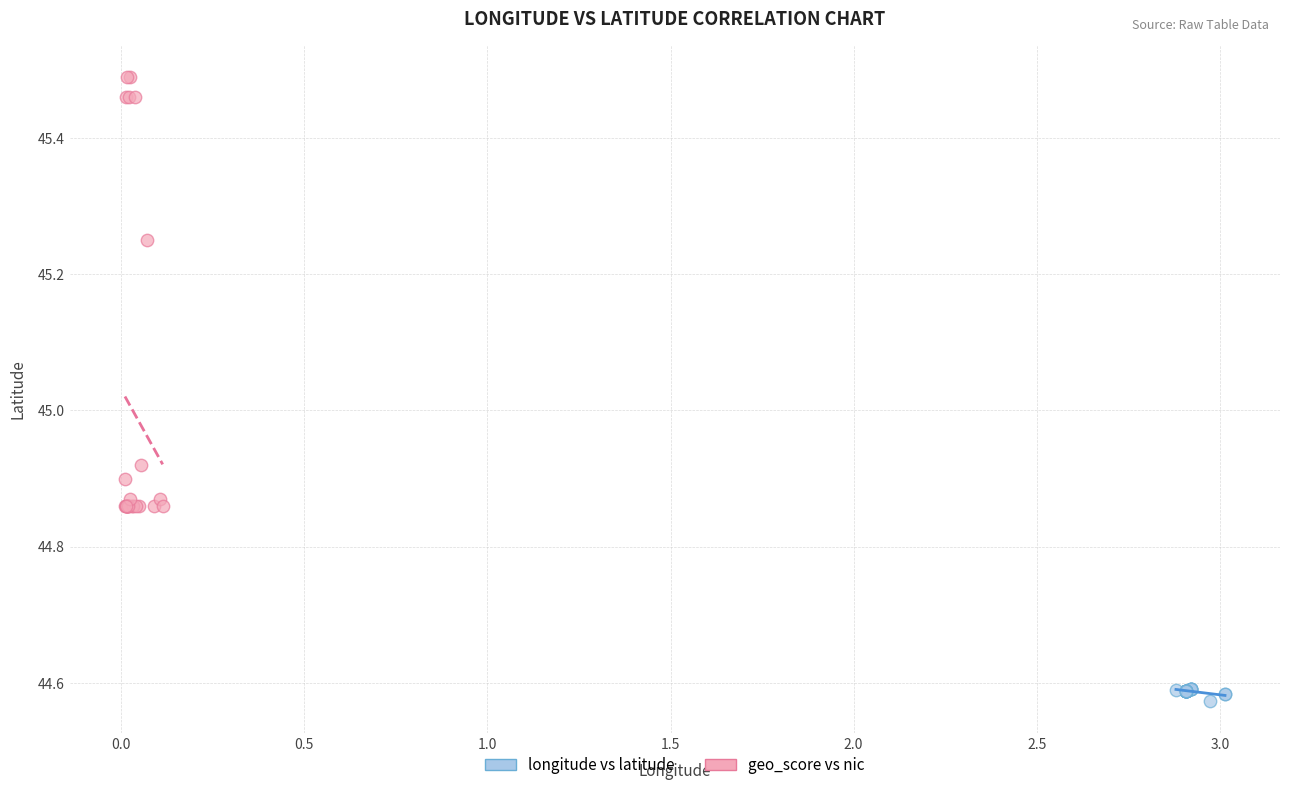

Which series contains the lowest Y value?

longitude vs latitude